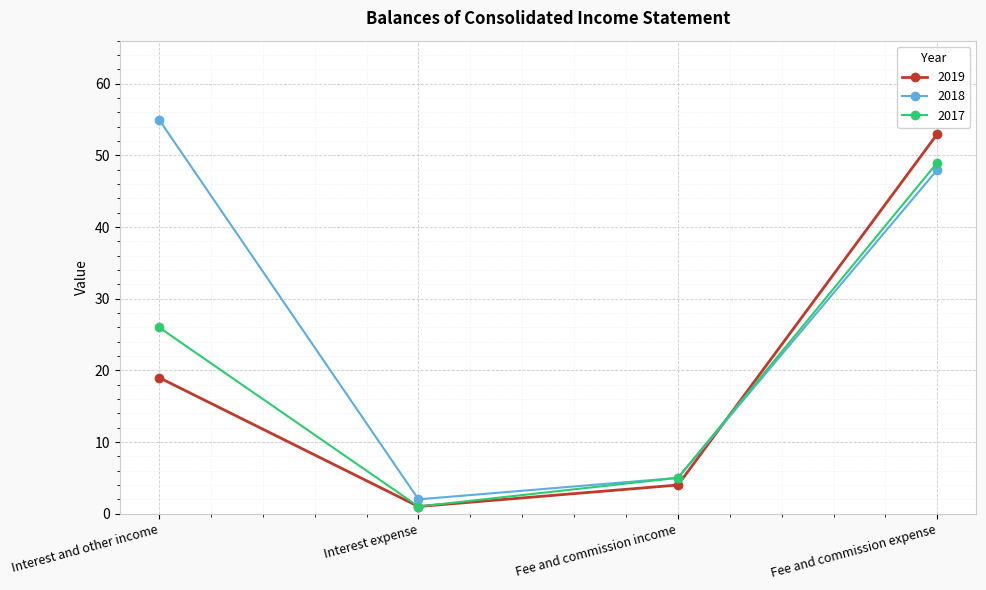

At which label is 2019 closest to 27?

Interest and other income